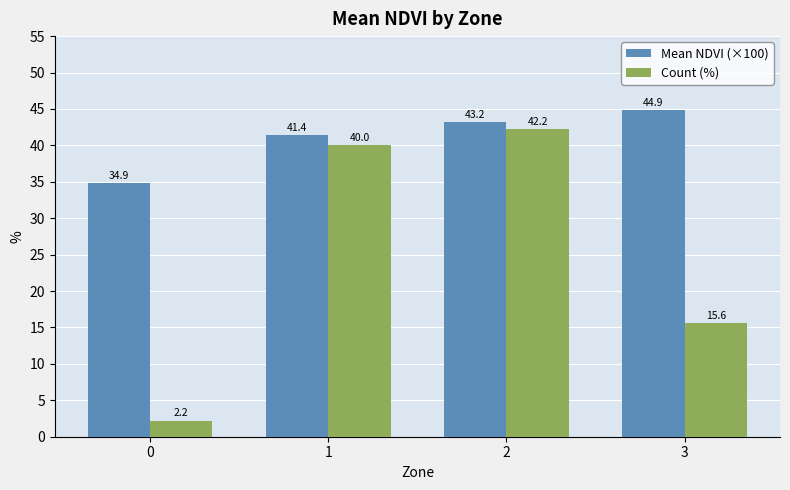

Rank the series by their average value, from lowest to highest.

Count (%), Mean NDVI (×100)